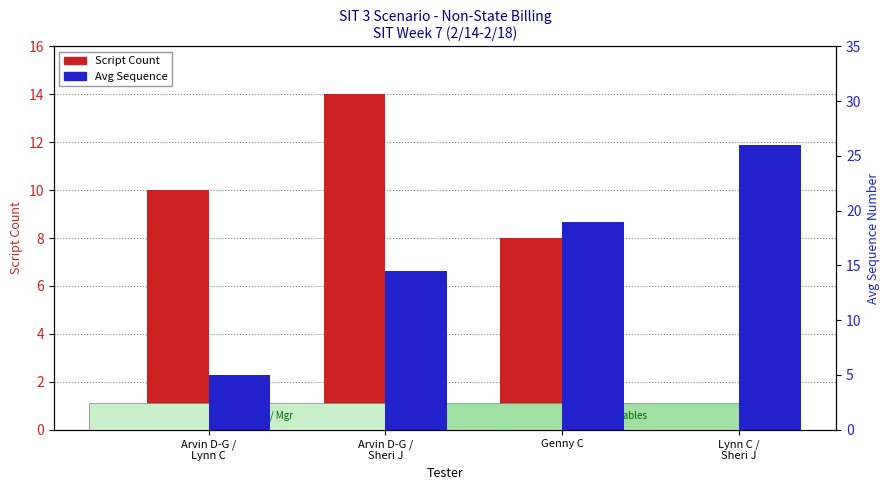

Which has a higher value, Lynn C /
Sheri J or Arvin D-G /
Sheri J?

Arvin D-G /
Sheri J